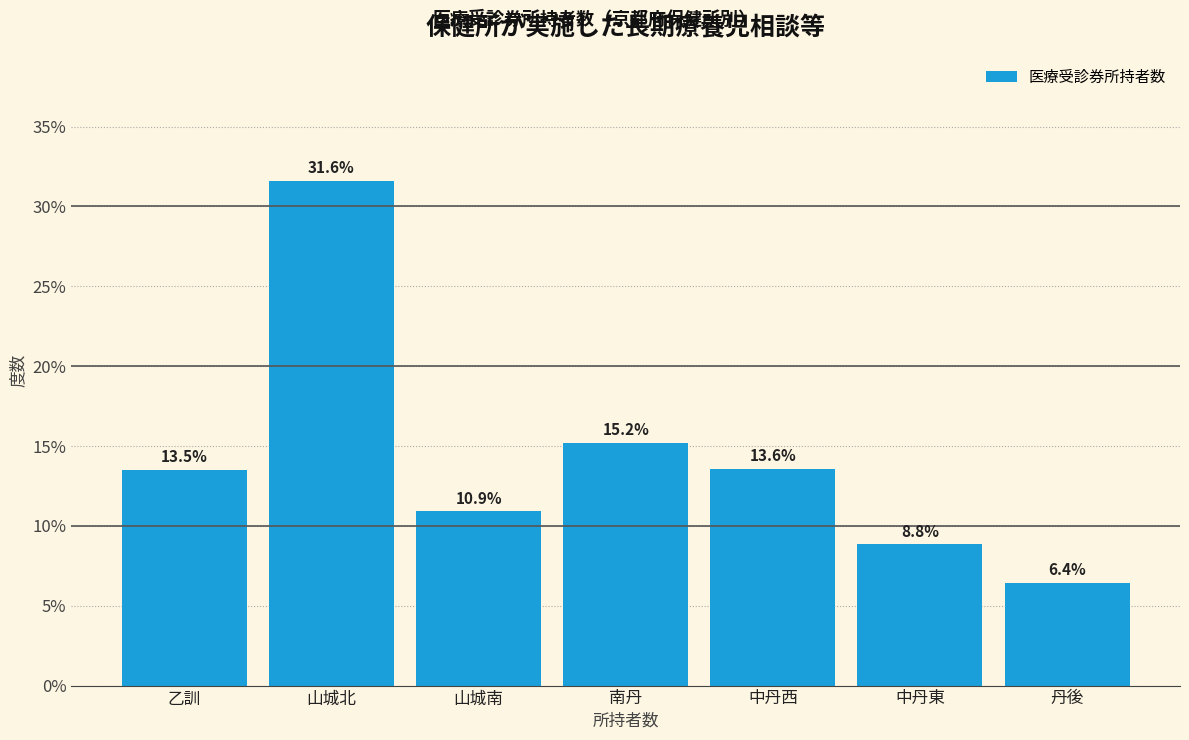

Reading left to right, extract all data points from this chart.

乙訓=13.5	山城北=31.6	山城南=10.9	南丹=15.2	中丹西=13.6	中丹東=8.8	丹後=6.4